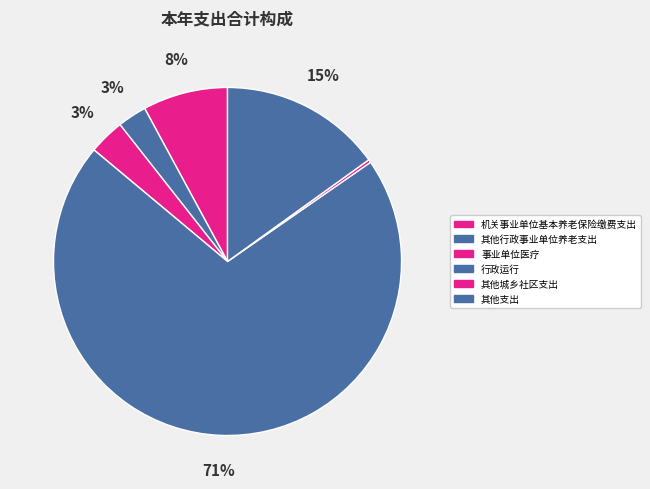

Count the number of slices in the pie.

6